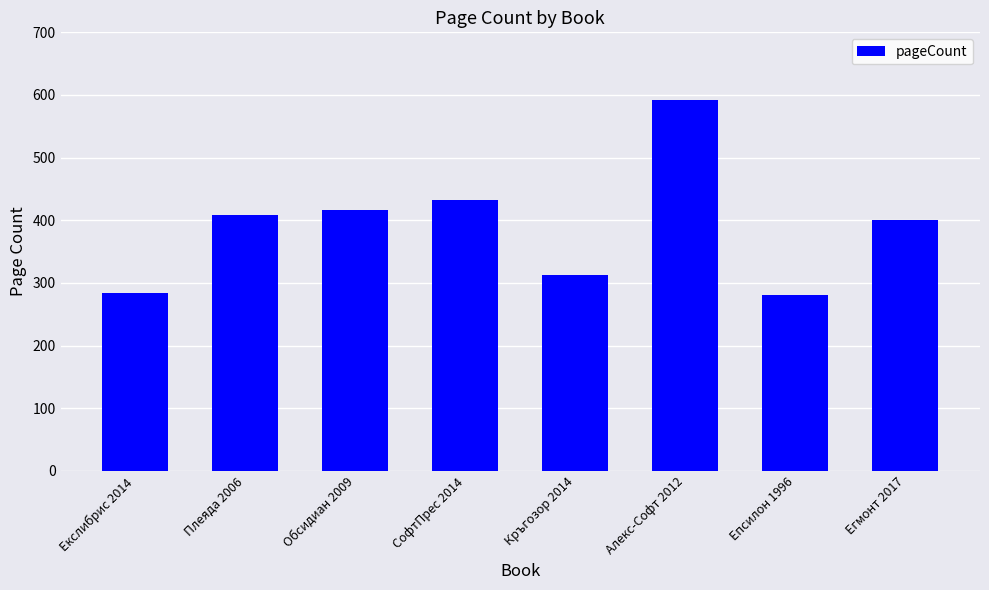

What is the change in value from СофтПрес 2014 to Егмонт 2017?

-32